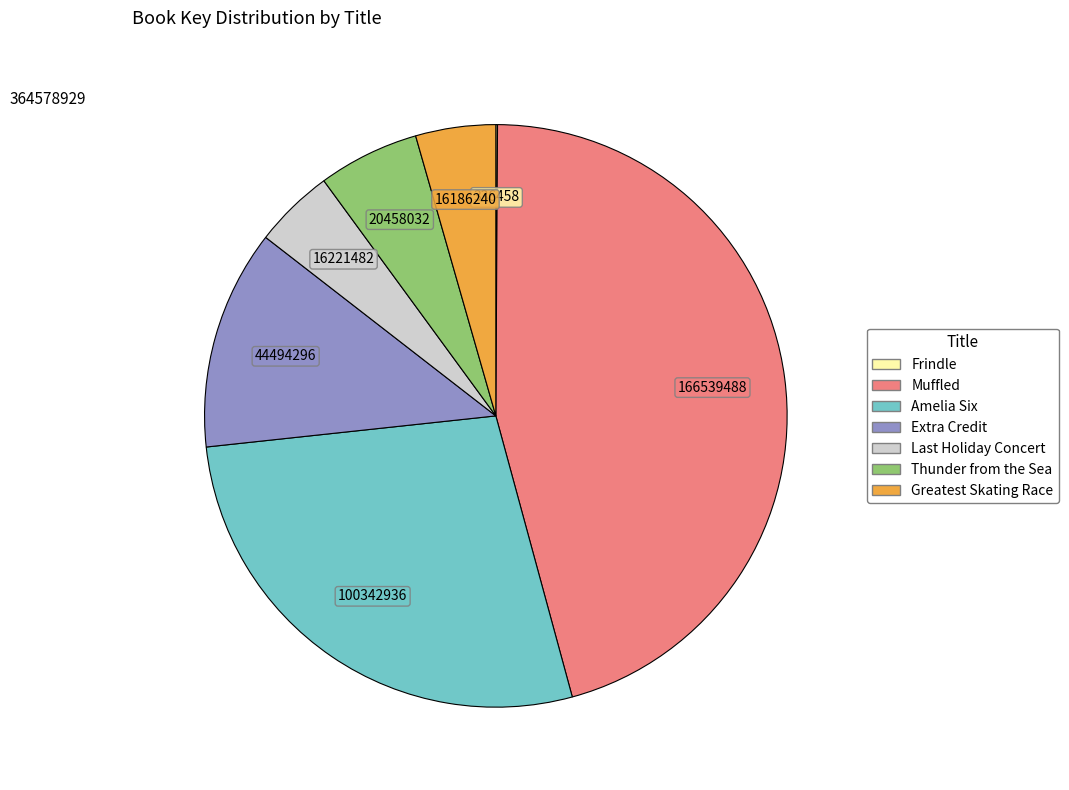

Does Amelia Six represent more than half of the total?

No